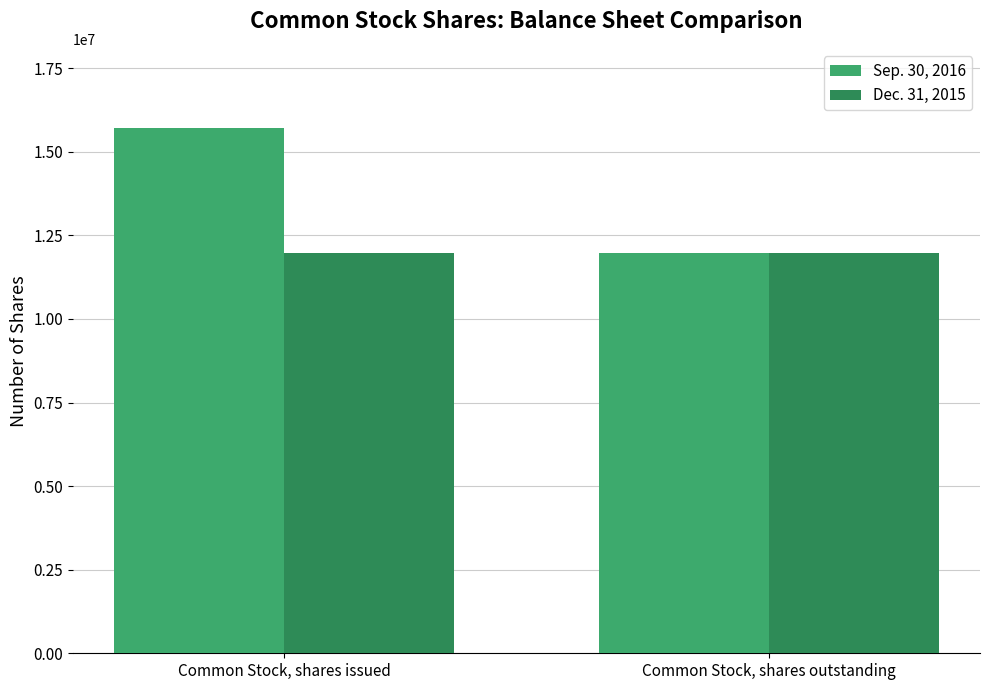

Between Common Stock, shares issued and Common Stock, shares outstanding, which series saw the biggest shift?

Sep. 30, 2016